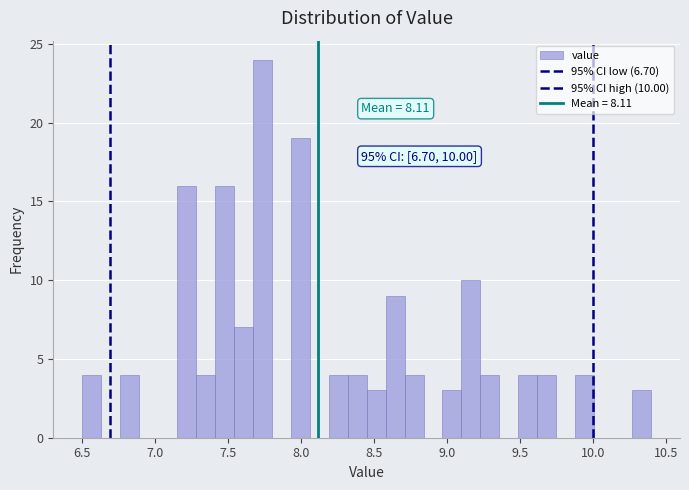

Read against the x-axis, roughly where is the centre of the tallest bar?

7.75